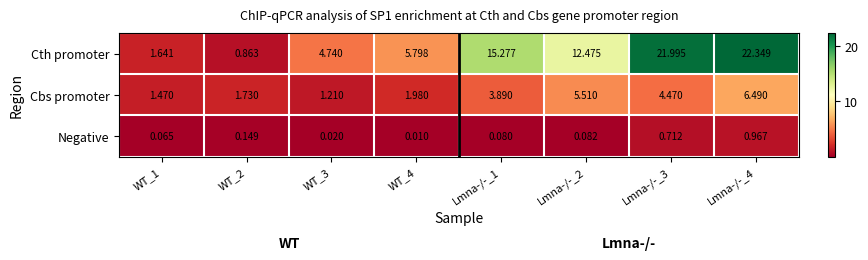

What is the spread (max minus min) of values at Lmna-/-_1?

15.2